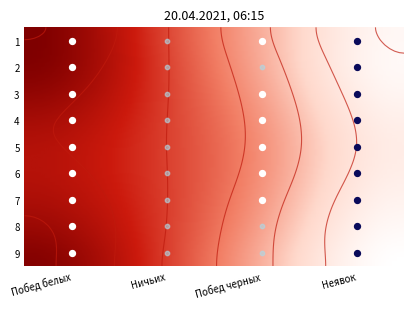

At how many categories does at least one series exceed 25?

2